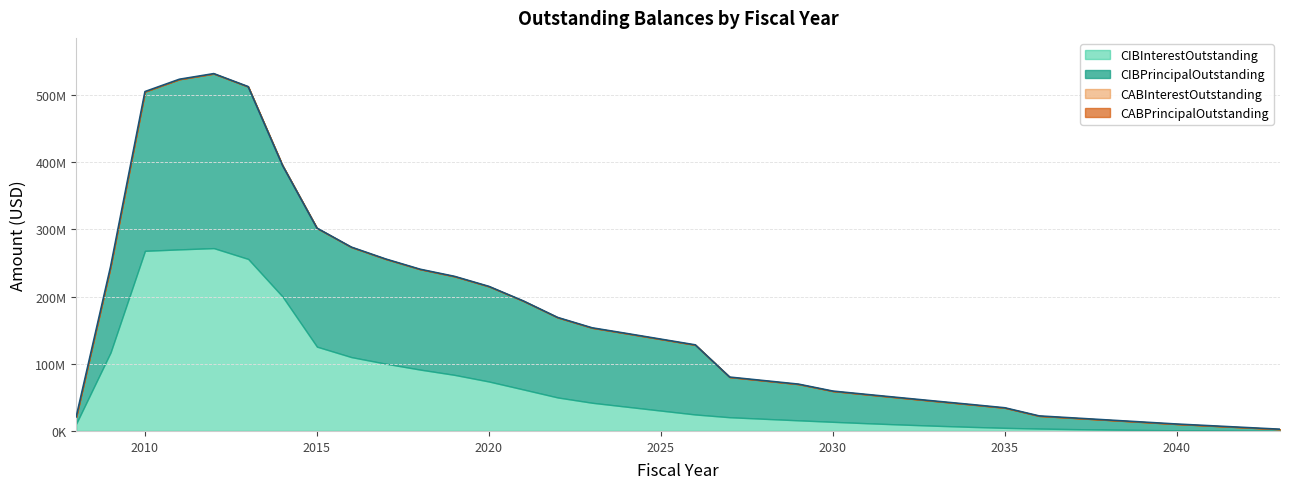

What is the total value across all series at 2021?

193457730.7